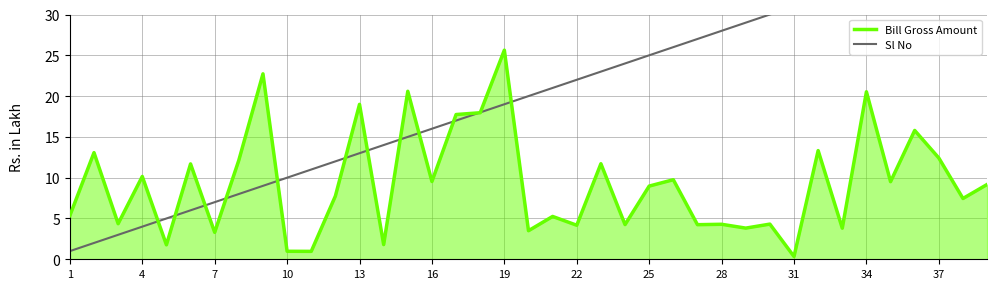

Reading left to right, transcribe all the data shown in this chart.

Bill Gross Amount: 5.3	13.1	4.4	10.2	1.8	11.7	3.3	12.1	22.7	1.0	1.0	7.8	19.0	1.8	20.6	9.5	17.7	18.0	25.6	3.5	5.2	4.2	11.7	4.2	9.0	9.8	4.2	4.3	3.8	4.3	0.3	13.3	3.8	20.5	9.5	15.8	12.4	7.5	9.2
Sl No: 1.0	2.0	3.0	4.0	5.0	6.0	7.0	8.0	9.0	10.0	11.0	12.0	13.0	14.0	15.0	16.0	17.0	18.0	19.0	20.0	21.0	22.0	23.0	24.0	25.0	26.0	27.0	28.0	29.0	30.0	31.0	32.0	33.0	34.0	35.0	36.0	37.0	38.0	39.0